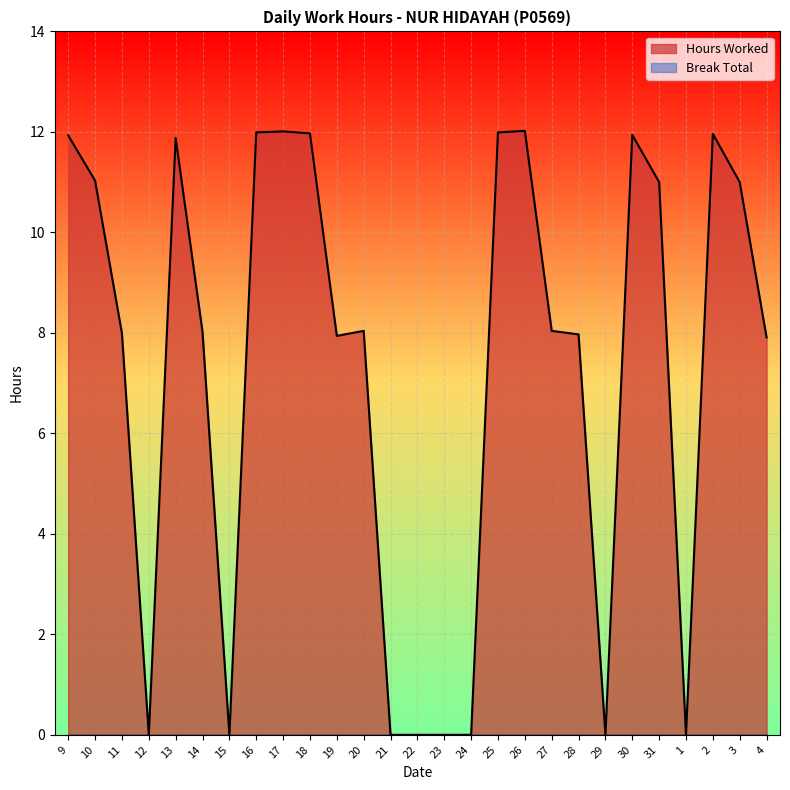

Does the chart display data point markers on the line(s)?

No